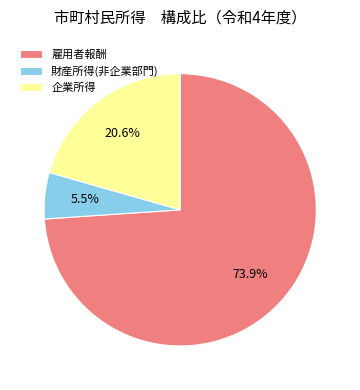

Rank the categories by value from lowest to highest.

財産所得(非企業部門), 企業所得, 雇用者報酬